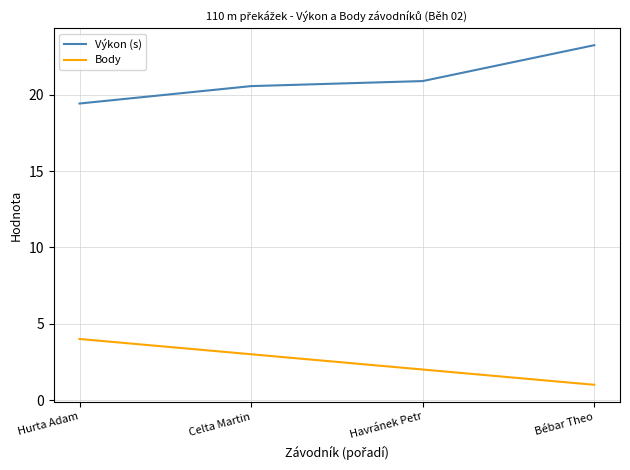

What is the difference between the second highest and second lowest values in the Výkon (s) series?

0.3